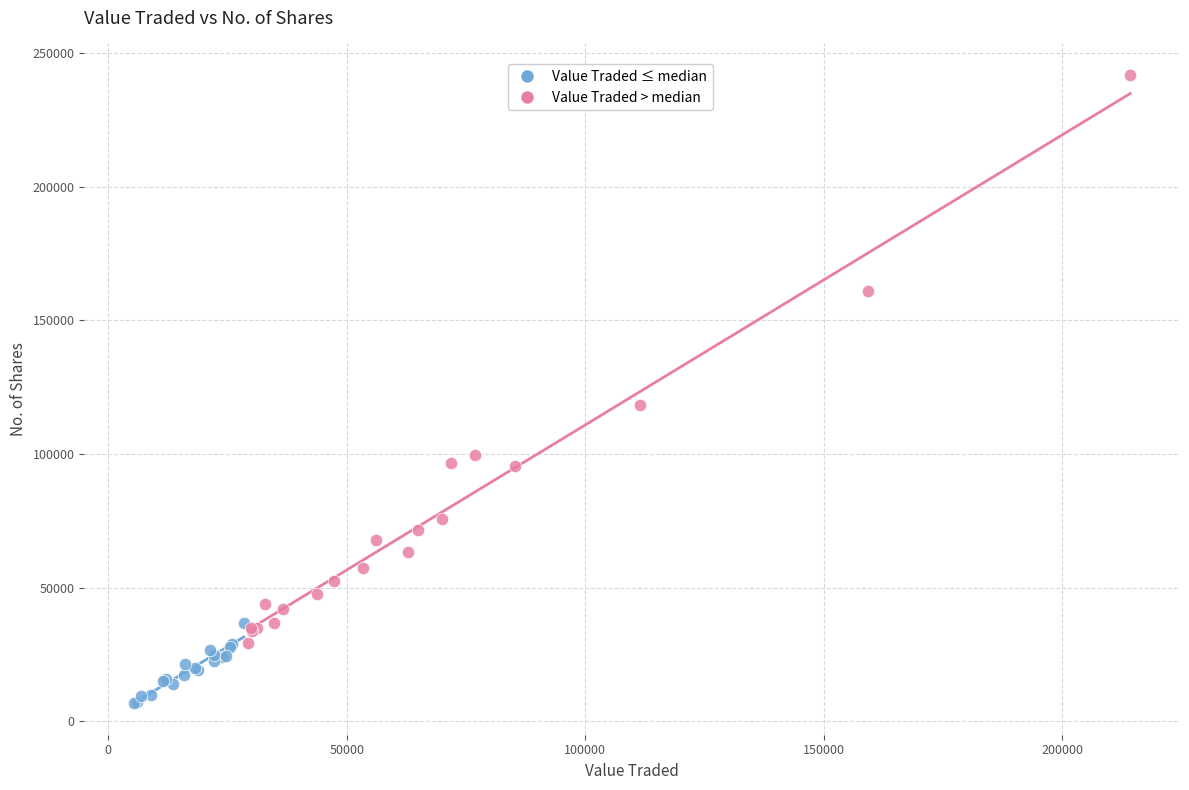

Which series reaches the maximum Y coordinate?

Value Traded > median